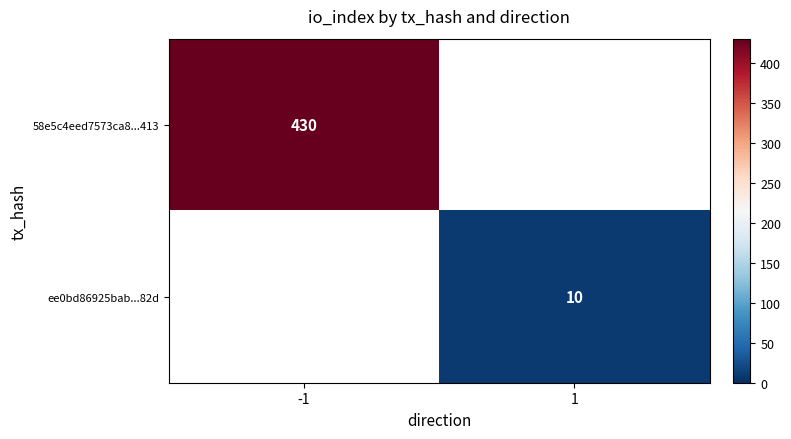

Which category has the highest value across all series?

-1